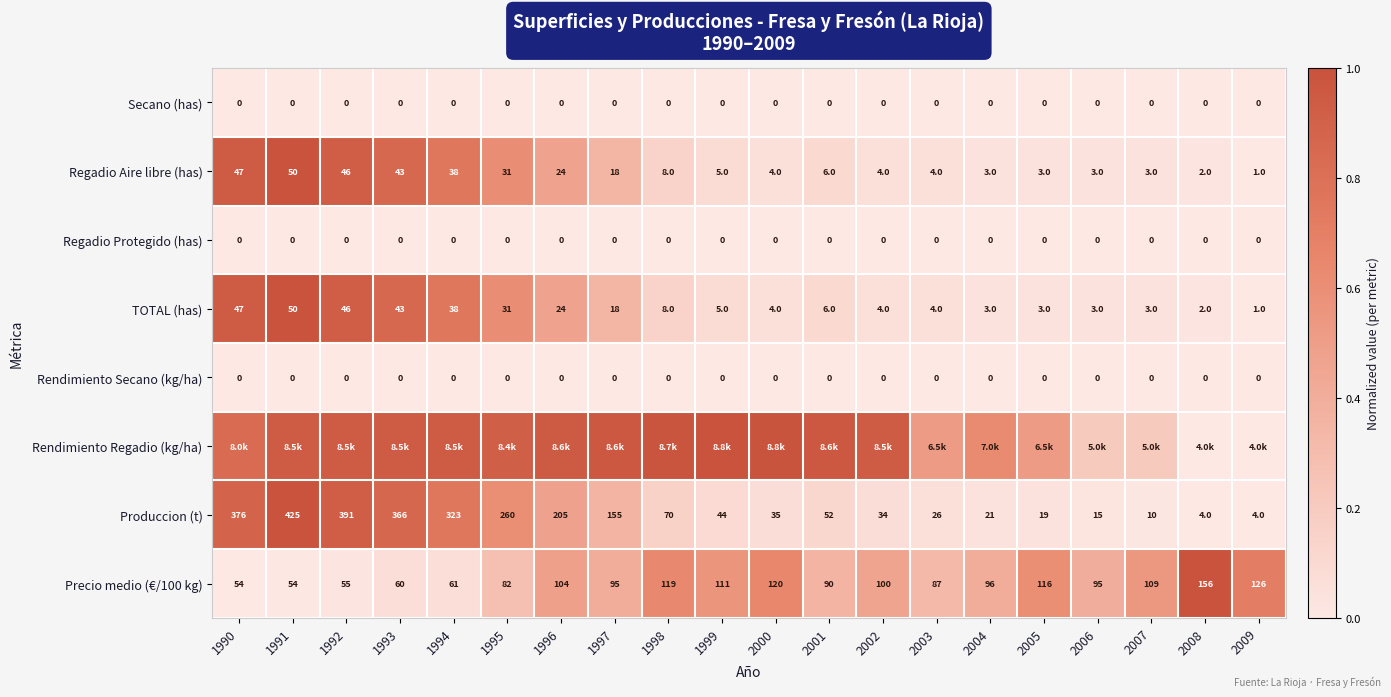

Is the value of TOTAL (has) at 1991 greater than the value of Produccion (t) at 2006?

Yes